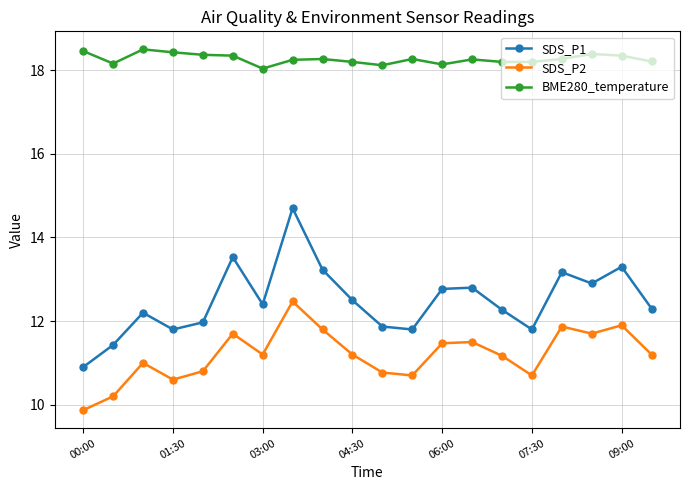

True or false: SDS_P1 and SDS_P2 intersect in this chart.

False